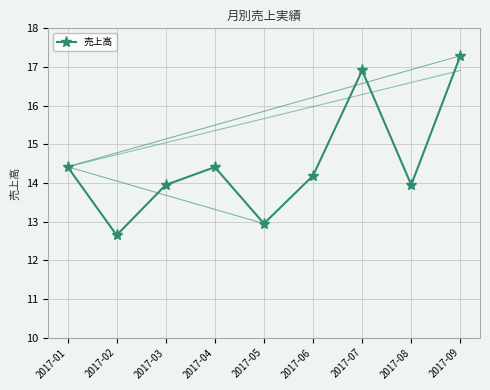

The value at 2017-05 is 12950. True or false?

True